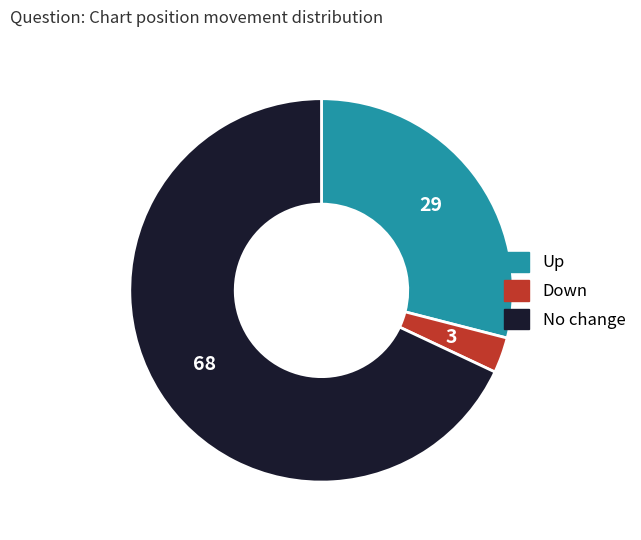

Rank the categories by value from highest to lowest.

No change, Up, Down